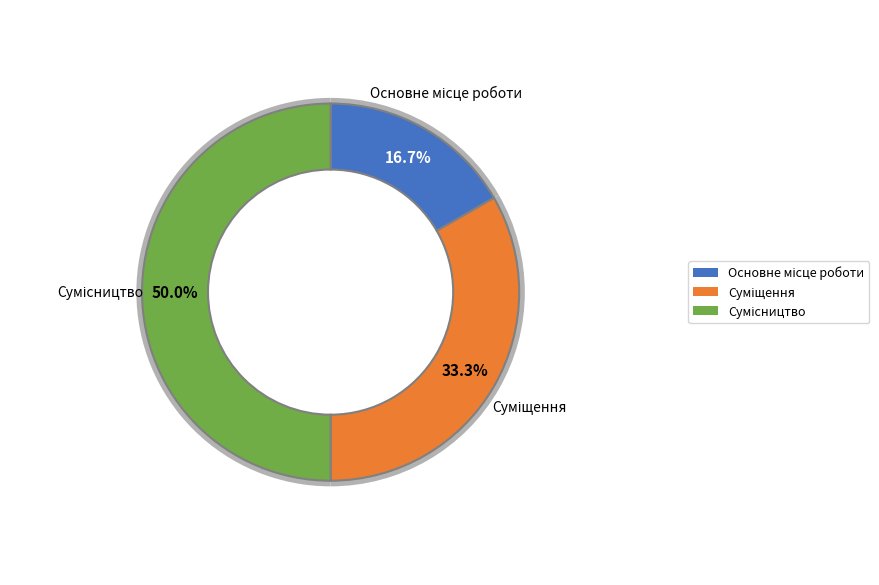

True or false: Основне місце роботи accounts for 5% of the total.

False